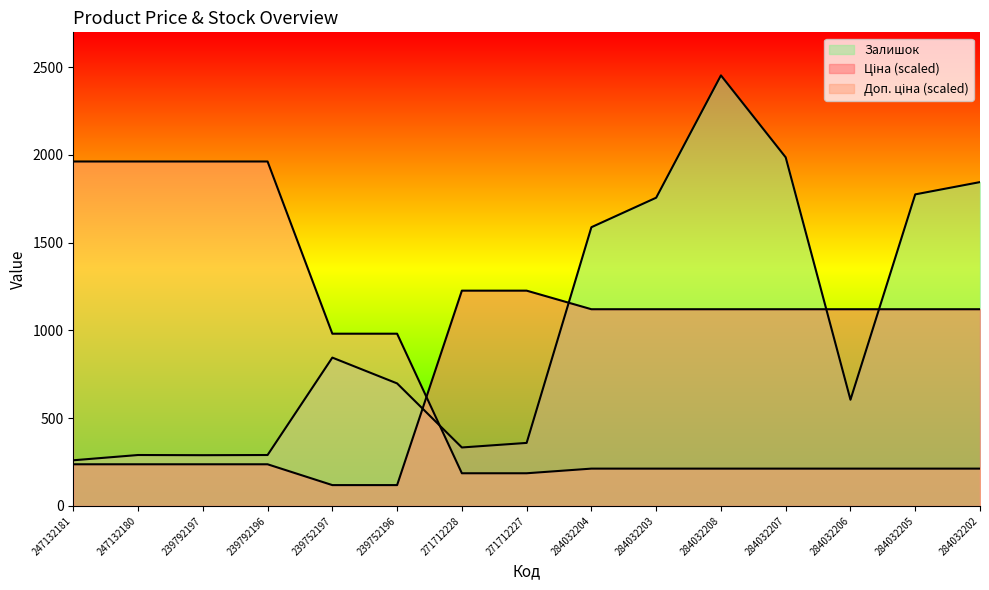

What is the difference between the second highest and minimum values in the Ціна series?

1107.9